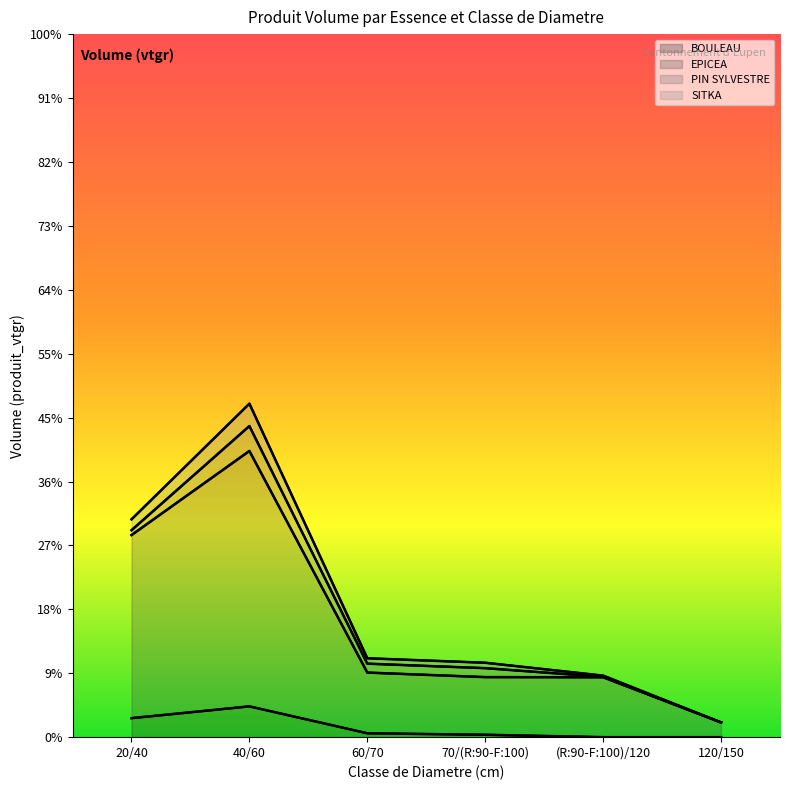

What is the average value of the EPICEA series?

179.3